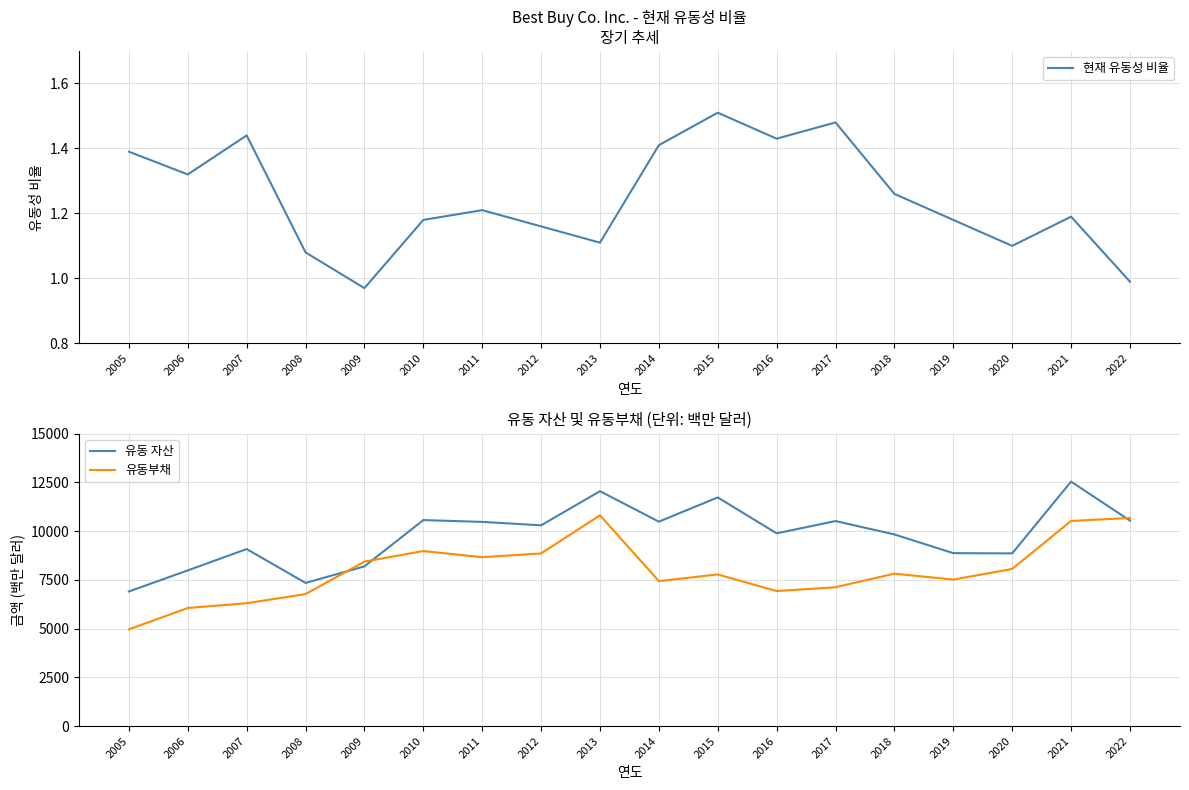

The value of 유동부채 at 2015 is 3149.5. True or false?

False